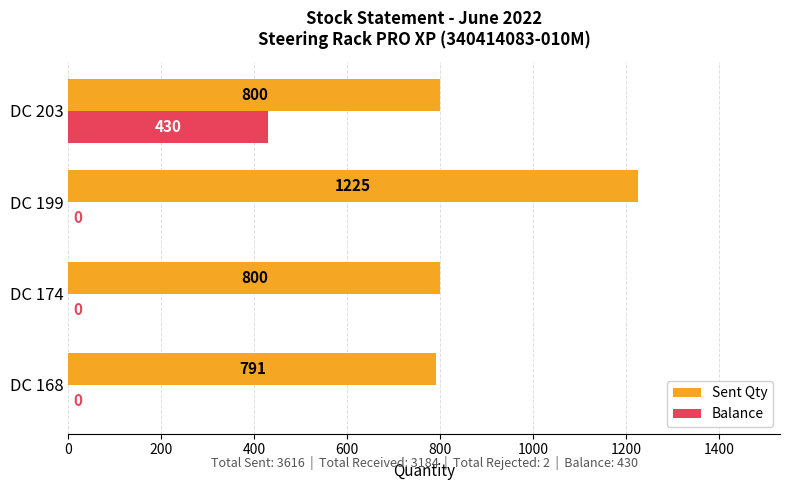

How many values in Balance are above zero?

1